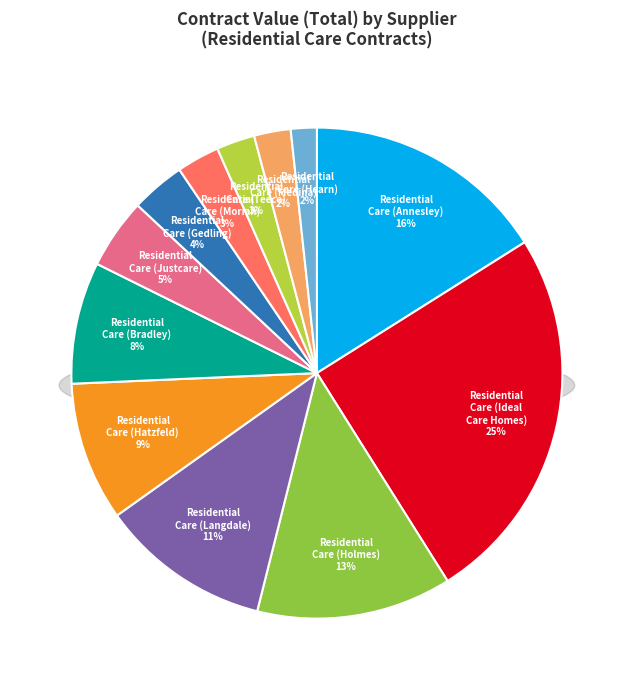

How many segments does this pie chart have?

12